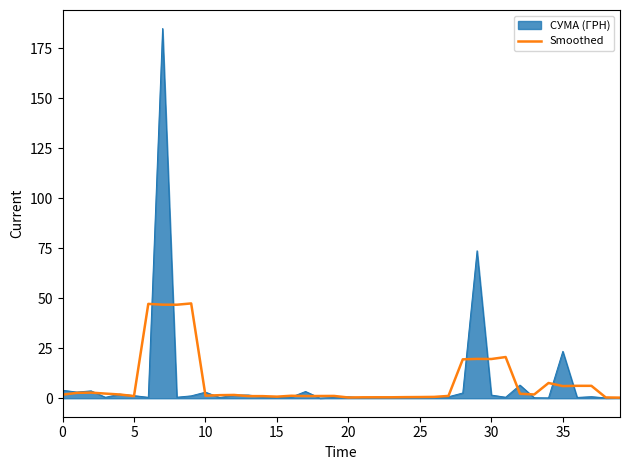

Rank the series by their maximum value, from lowest to highest.

Smoothed, СУМА (ГРН)